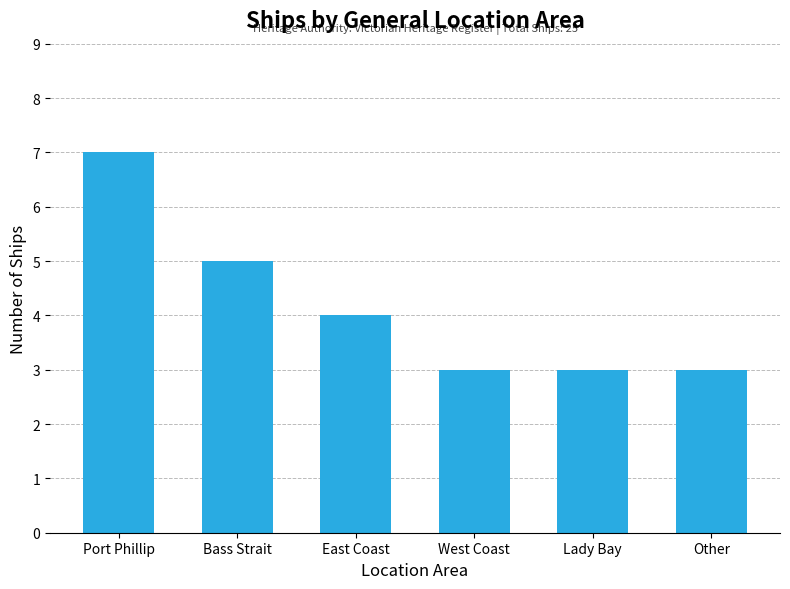

Reading right to left, transcribe all the data shown in this chart.

Other=3	Lady Bay=3	West Coast=3	East Coast=4	Bass Strait=5	Port Phillip=7